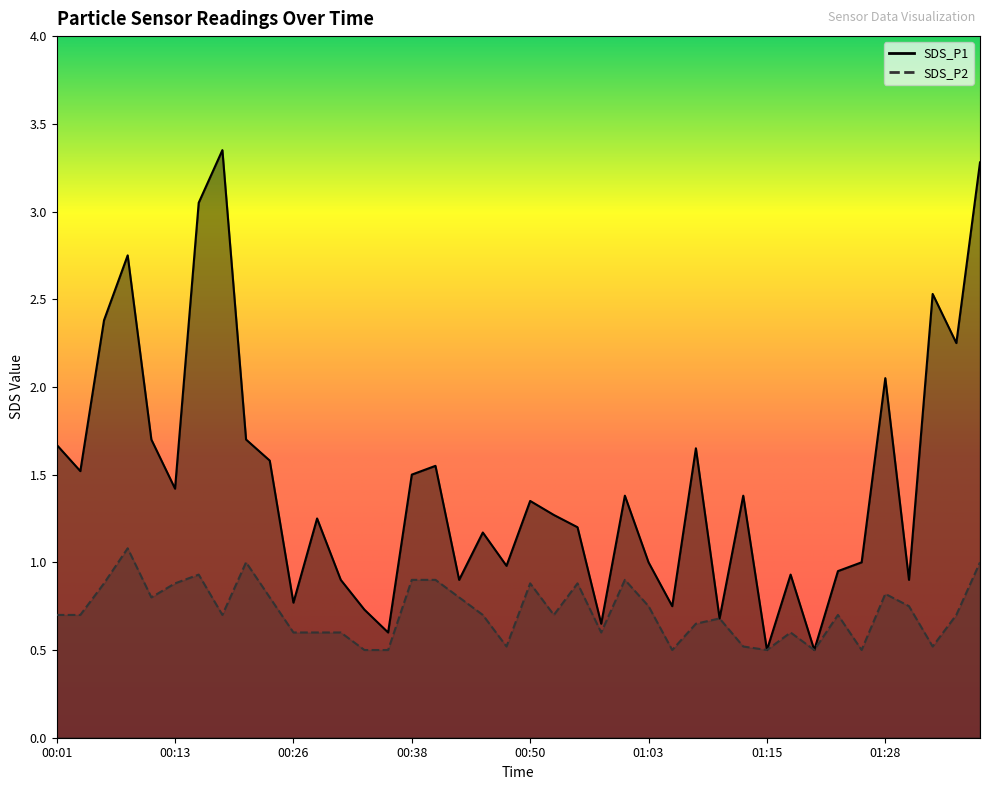

How many interior local peaks does the SDS_P1 series have?

12